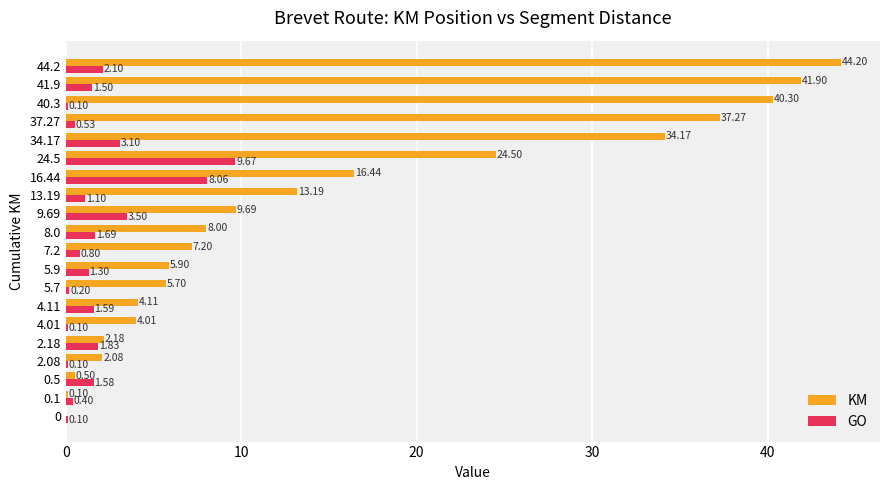

What is the total value across all series at 24.5?

34.2